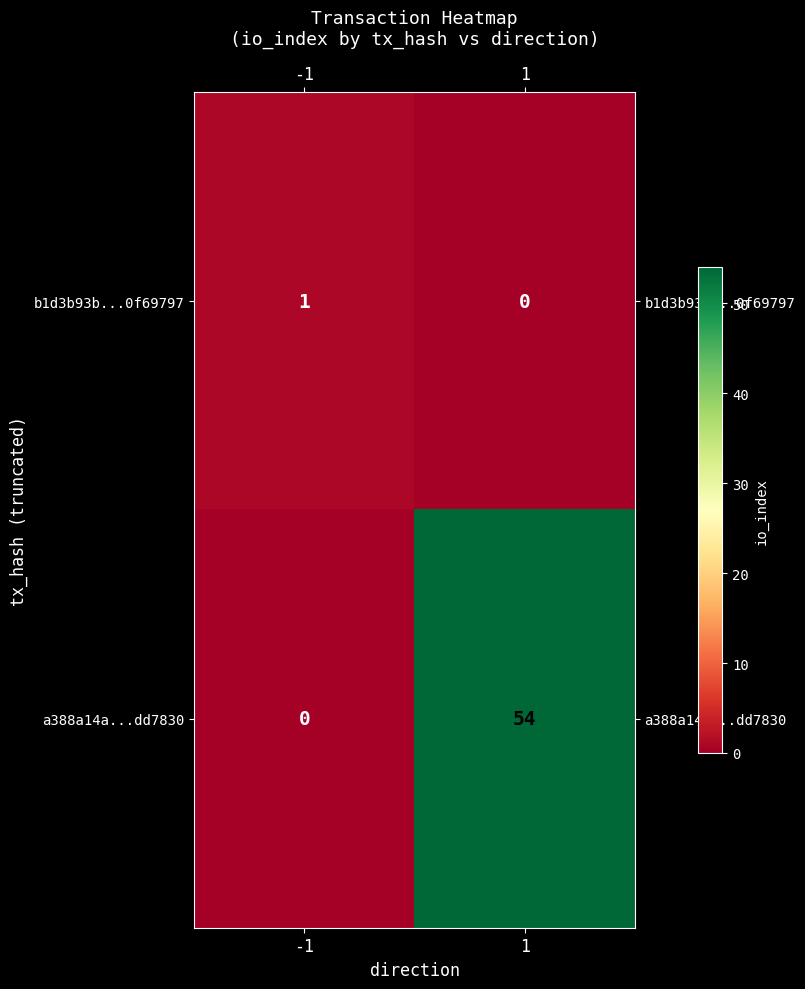

The a388a14a...dd7830 series shows 95 at 1. True or false?

False